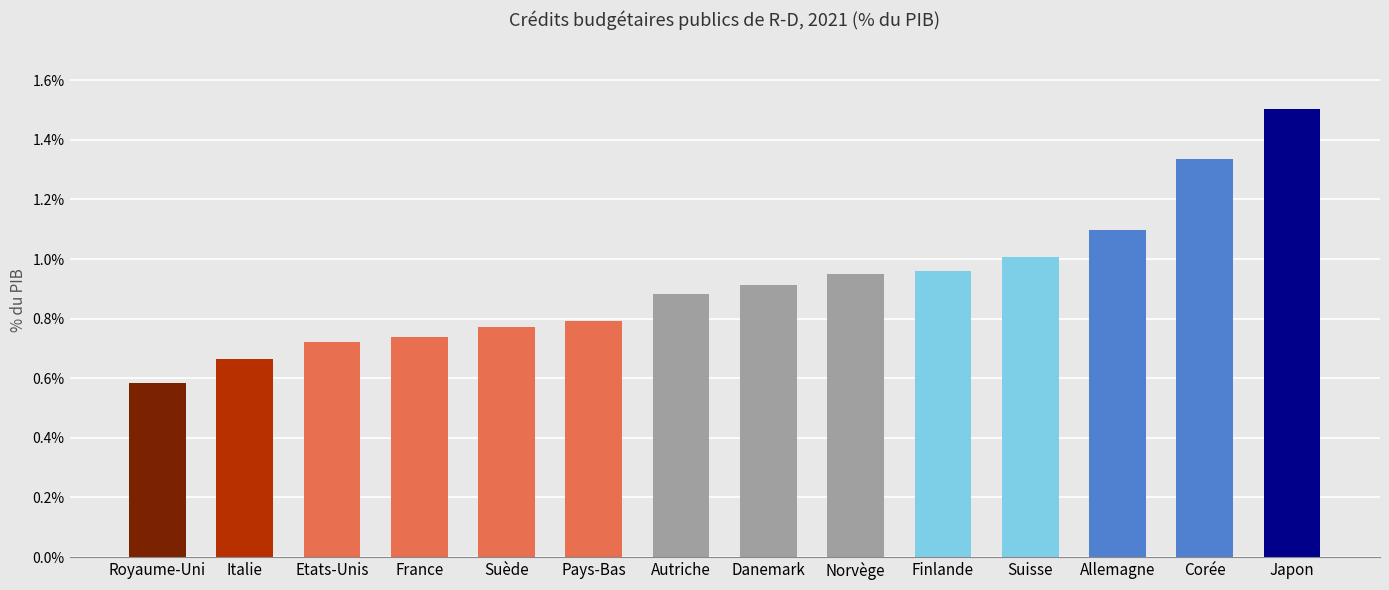

What is the label of the 4th bar from the right?

Suisse